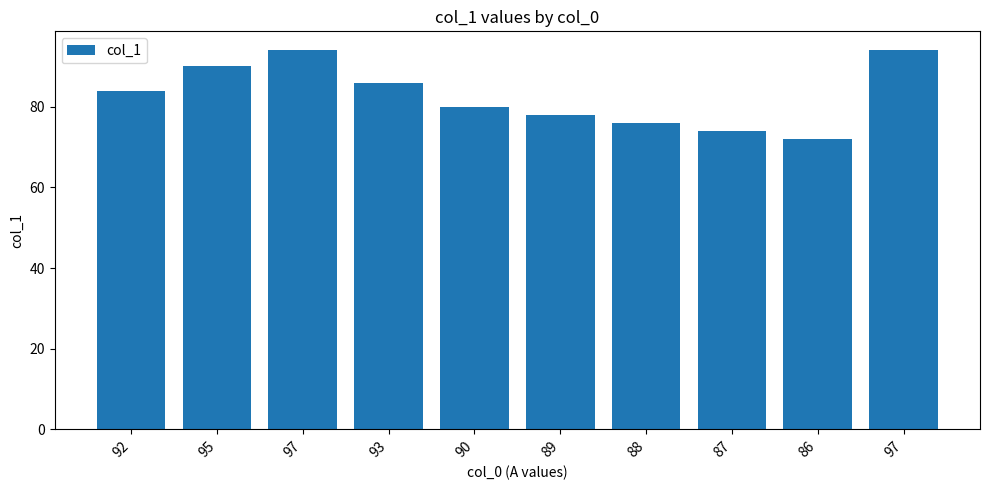

Which has a higher value, 87 or 88?

88